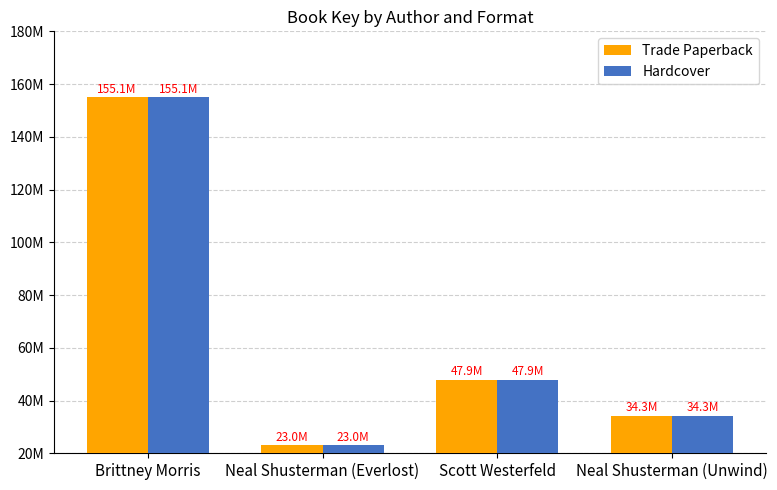

Which series has the largest total across all categories?

Trade Paperback